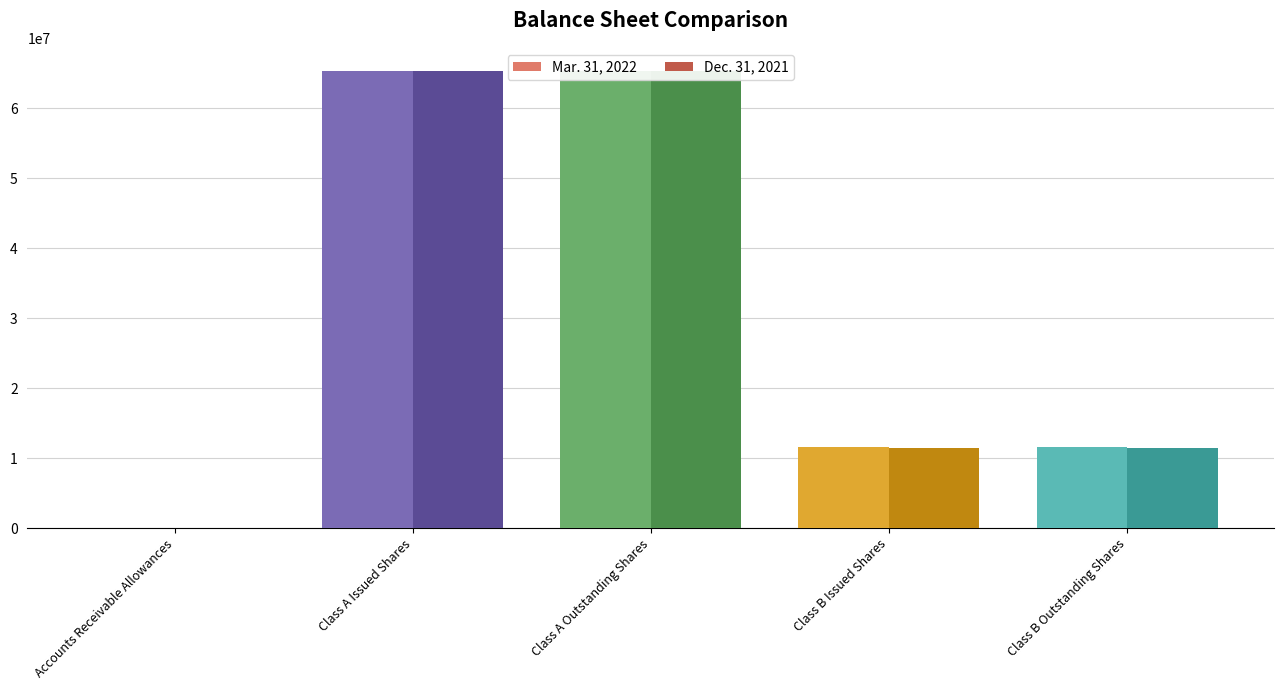

Which series has the widest spread of values?

Mar. 31, 2022